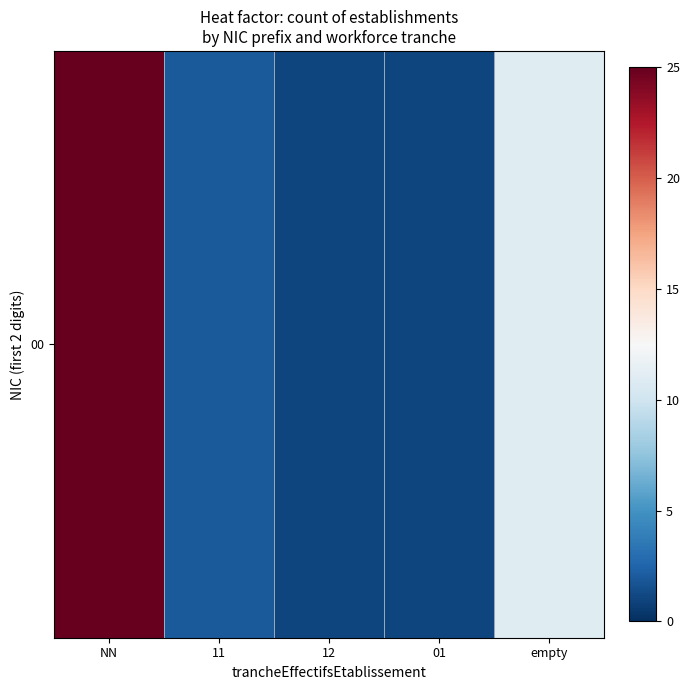

Rank the categories by value from highest to lowest.

NN, empty, 11, 12, 01